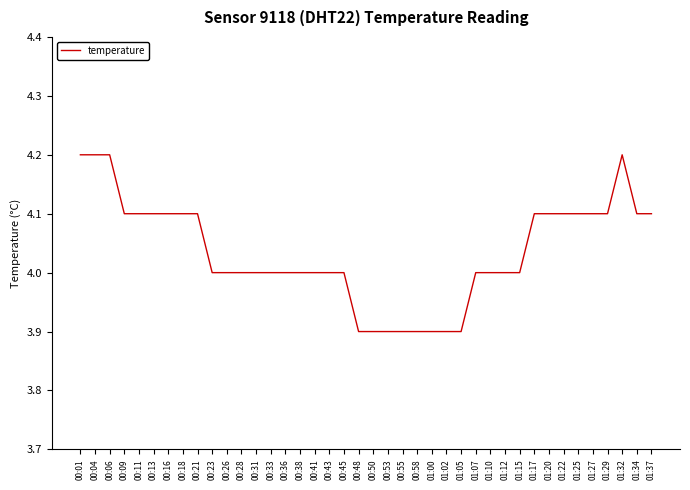

The value at 00:43 is 4.0. True or false?

True